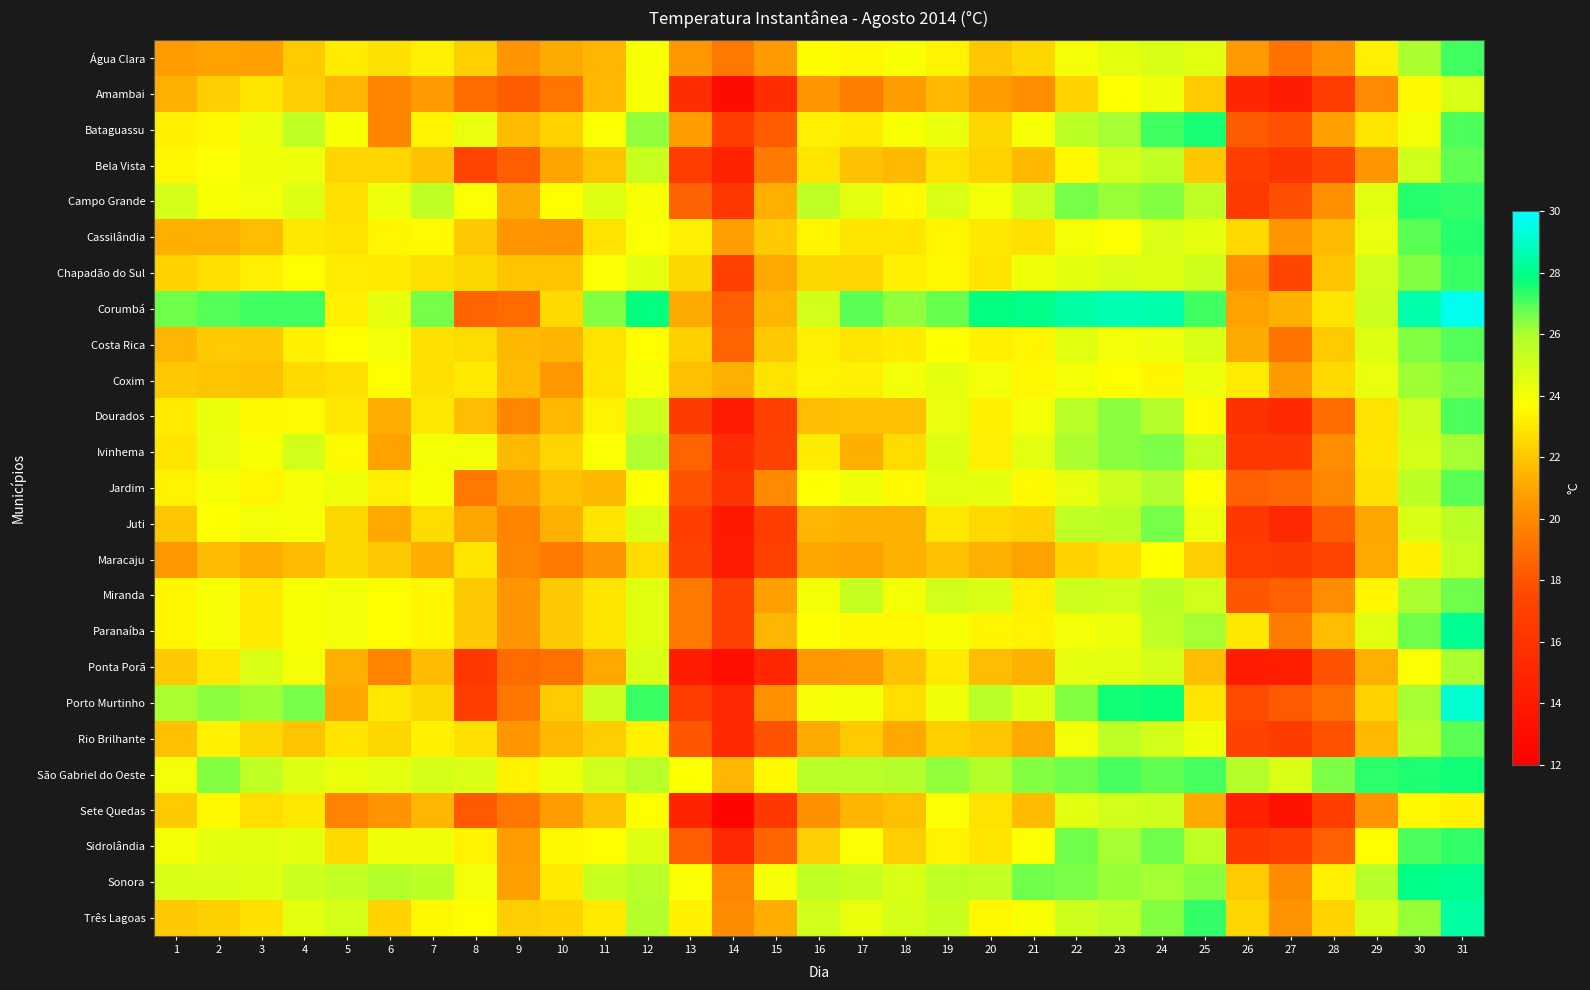

How many series are shown in this chart?

25